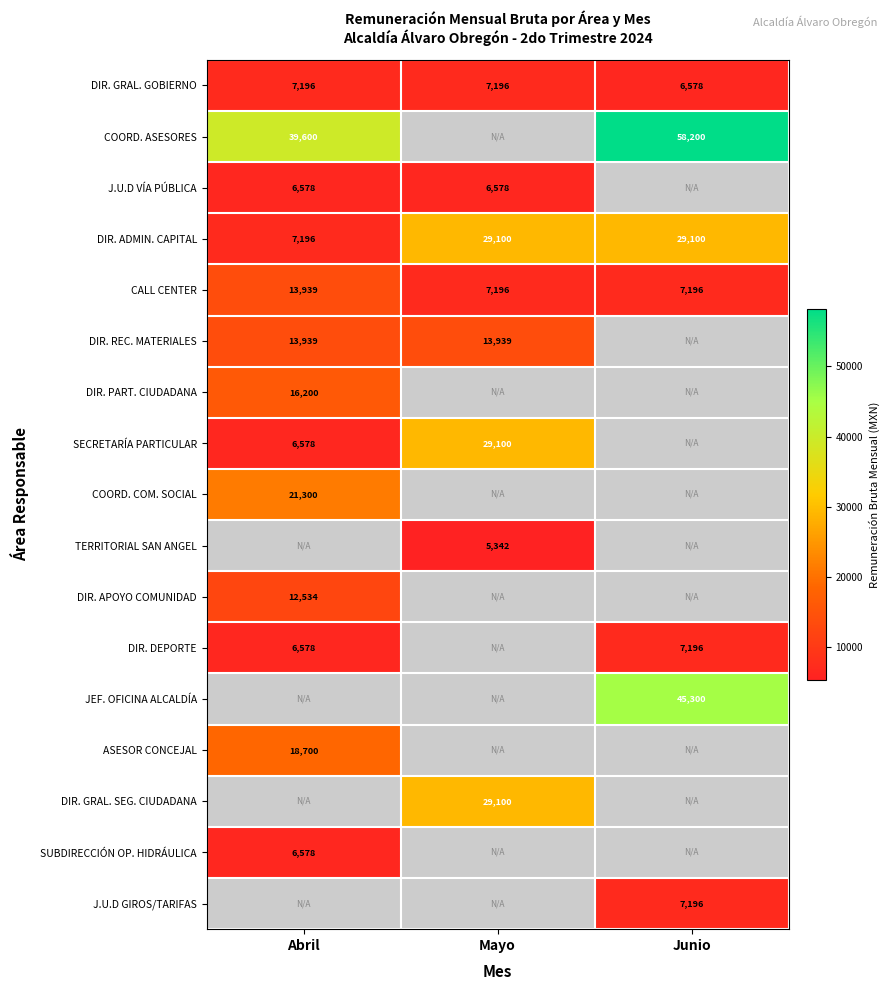

Count the DIR. ADMIN. CAPITAL values in the range 7196 to 29100.

3